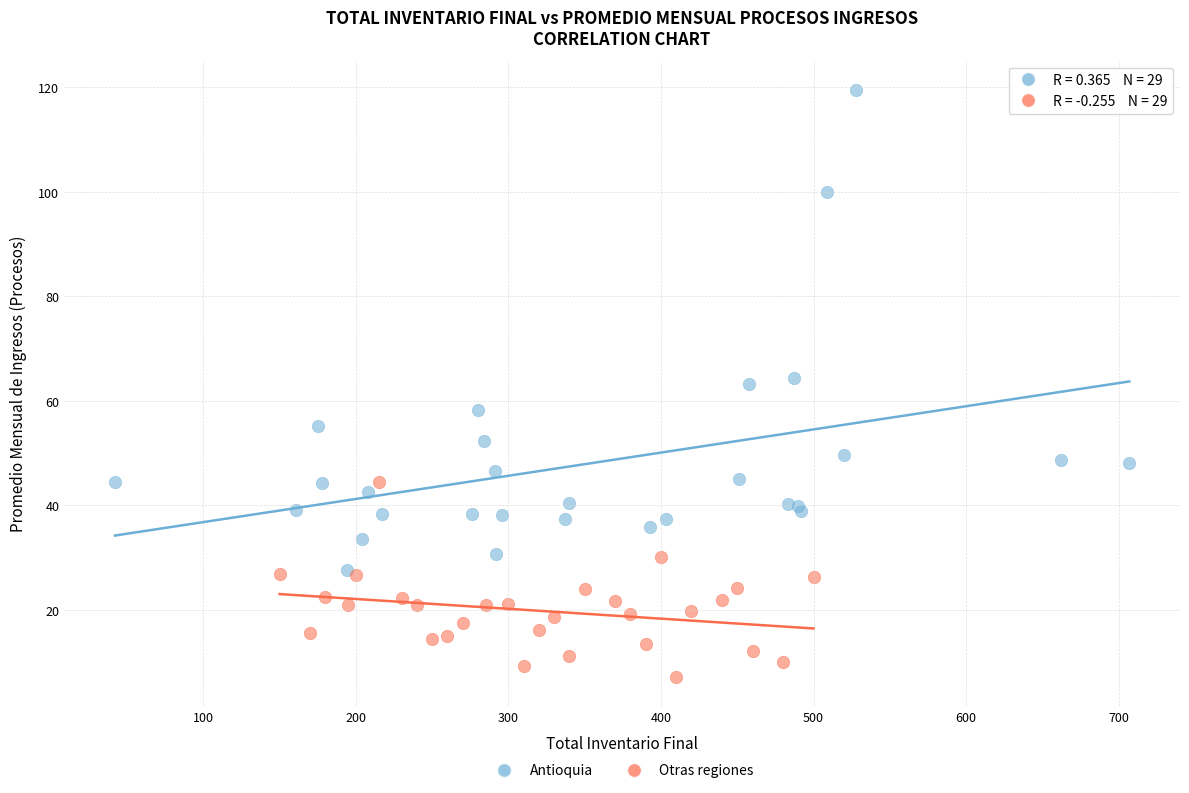

Which series reaches the maximum Y coordinate?

Antioquia